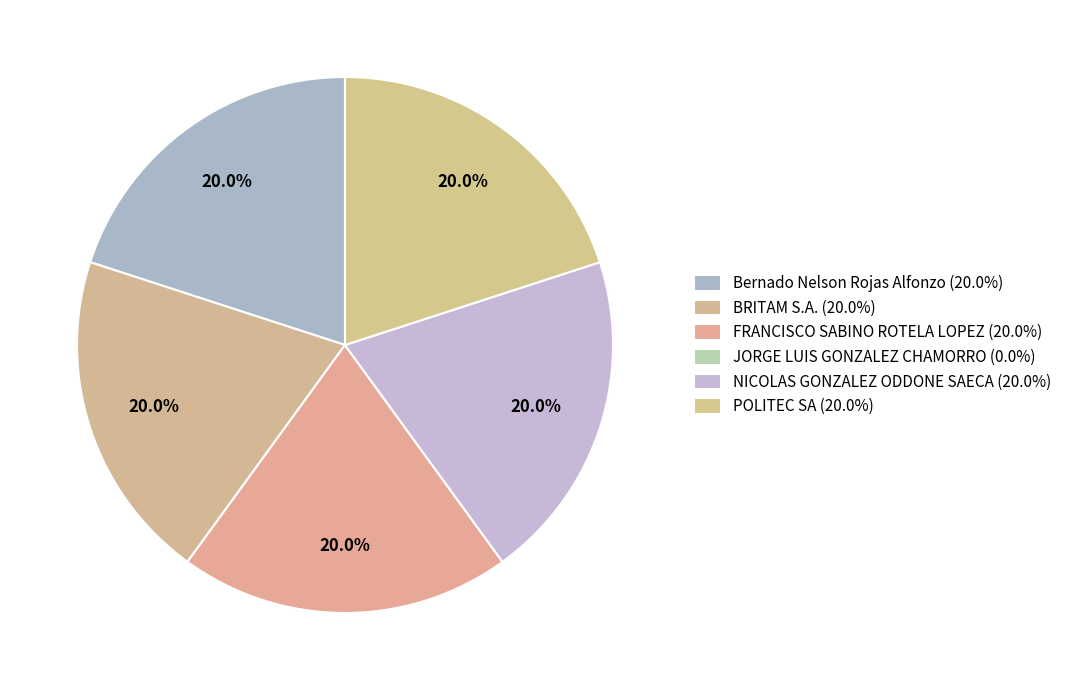

Rank the categories by value from highest to lowest.

Bernado Nelson Rojas Alfonzo, BRITAM S.A., FRANCISCO SABINO ROTELA LOPEZ, NICOLAS GONZALEZ ODDONE SAECA, POLITEC SA, JORGE LUIS GONZALEZ CHAMORRO